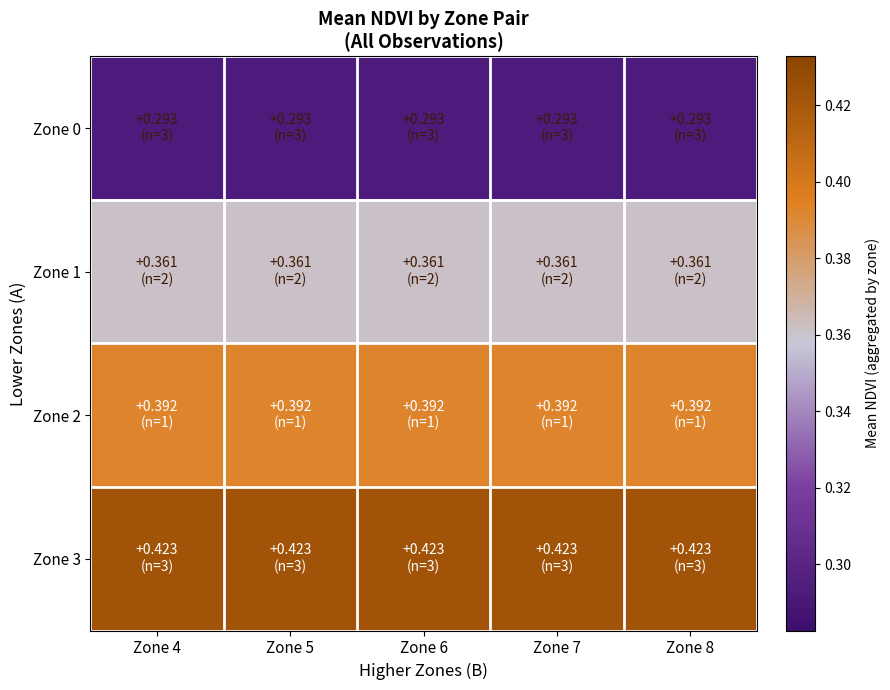

Which series has the widest spread of values?

Zone 0